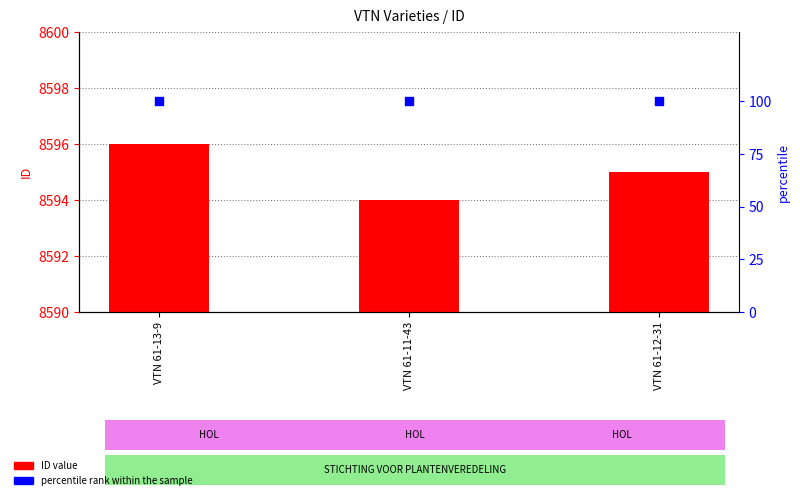

At how many categories does at least one series exceed 1384?

3